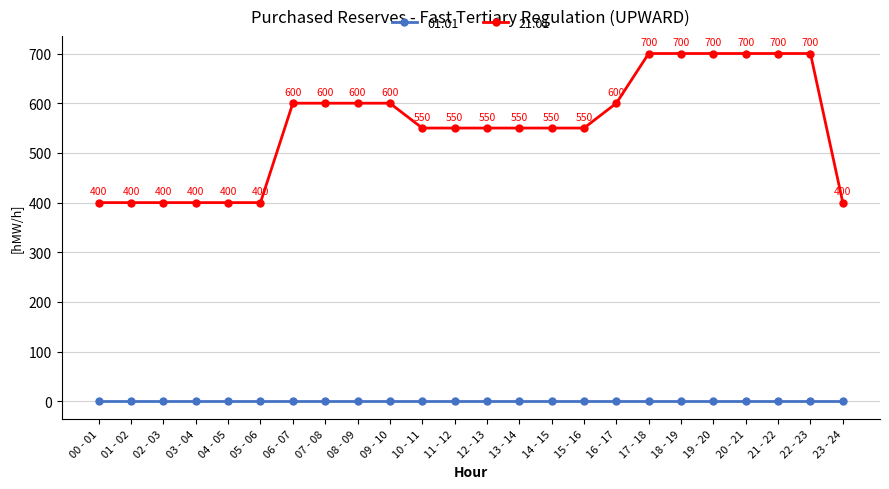

What is the label of the 1st point from the left?

00 - 01